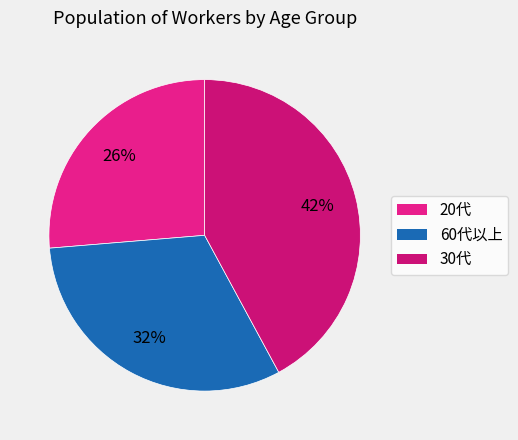

What percentage is the 60代以上 slice, to the nearest percent?

32%